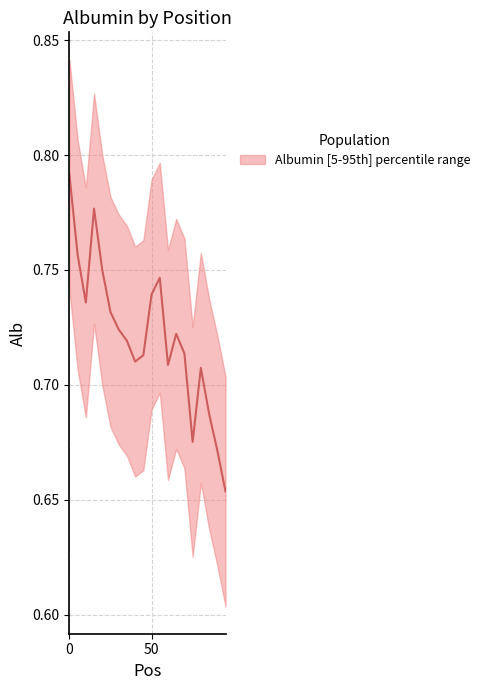

The chart shows a value of 0.7 at 60. True or false?

True